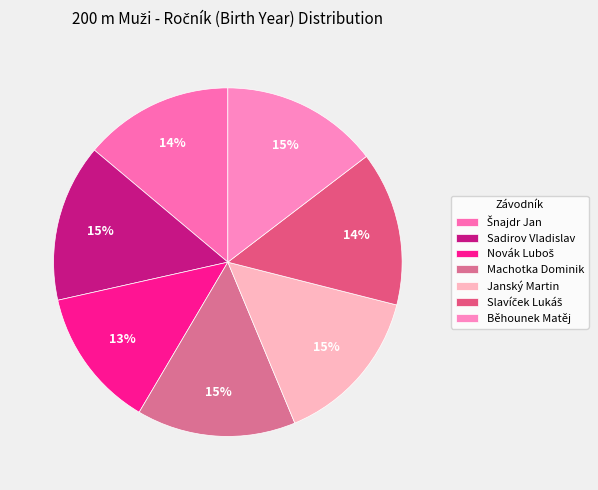

How many slices are in this pie chart?

7